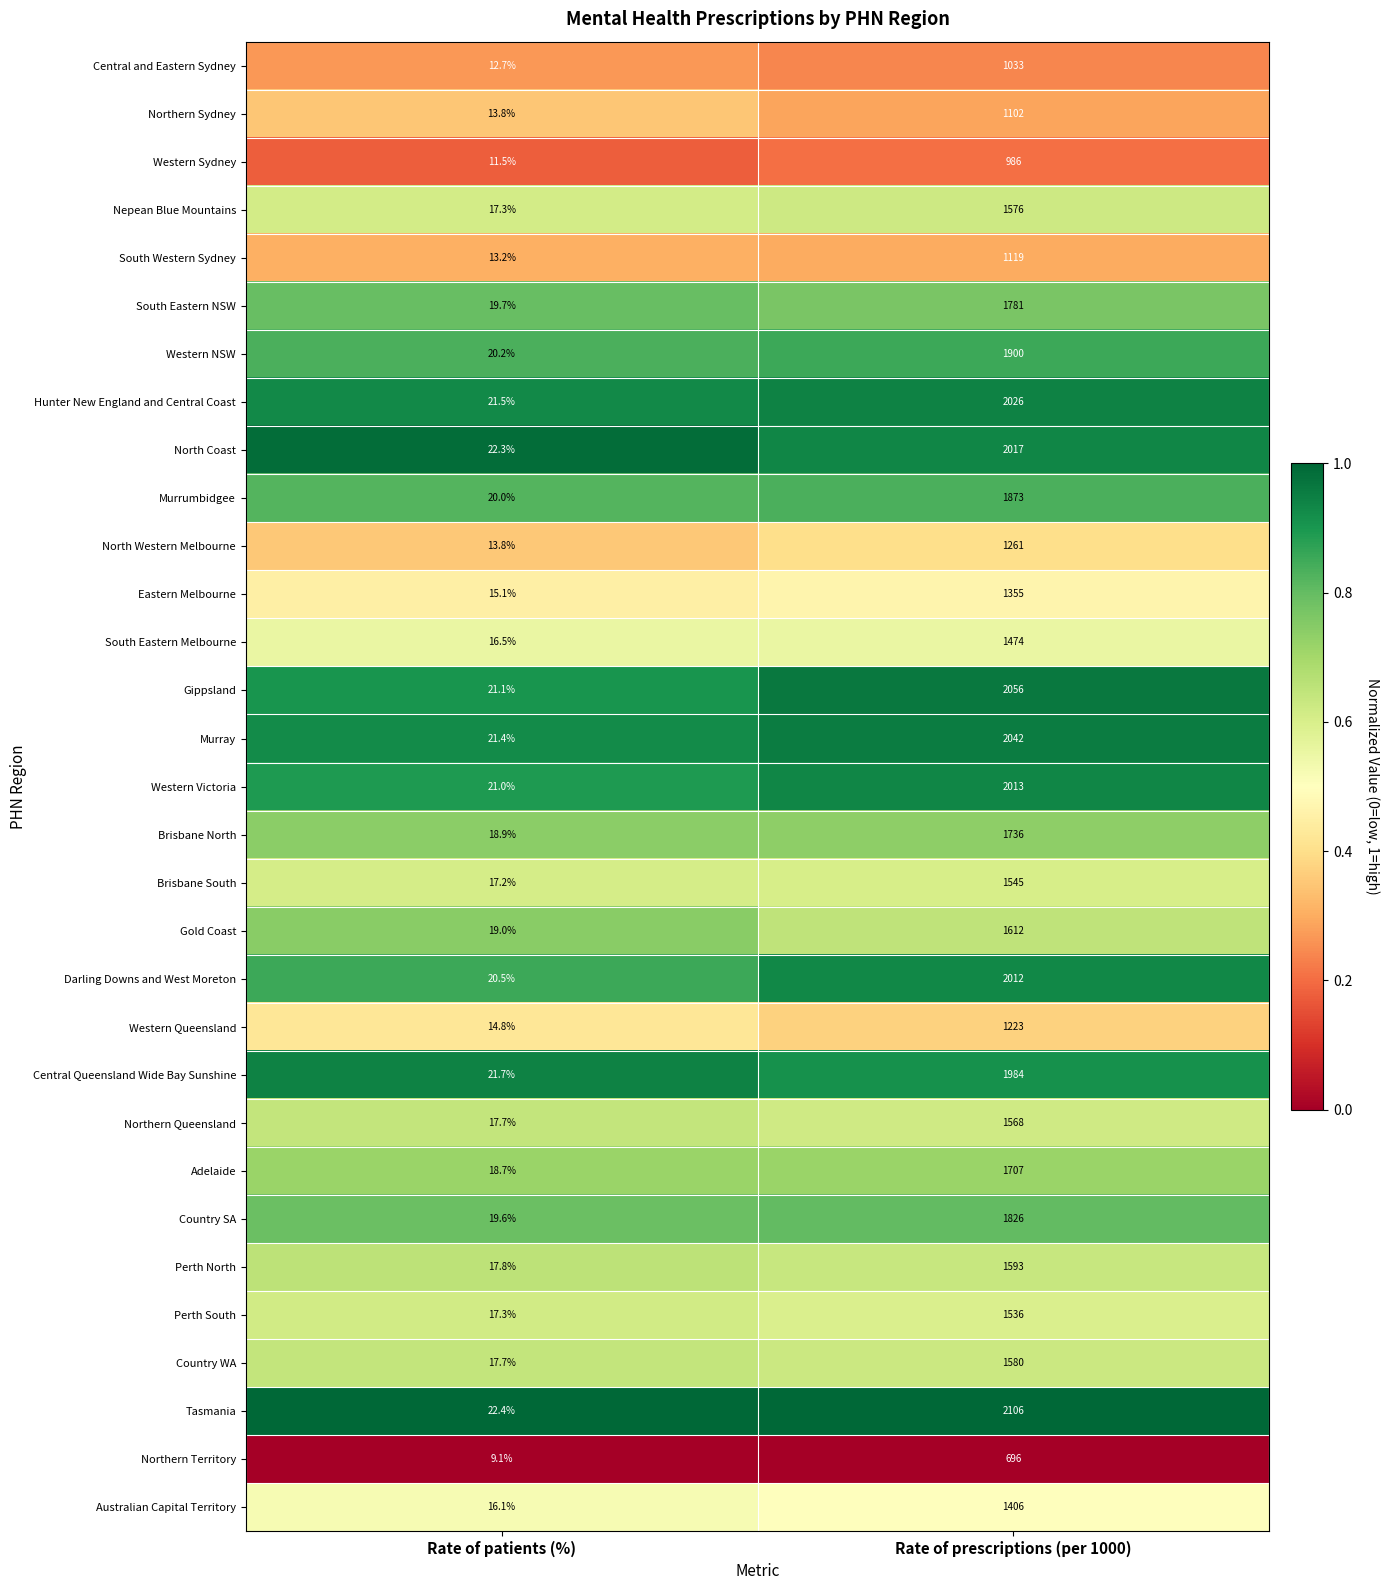

Where is Perth North nearest to the value 805?

Rate of patients (%)